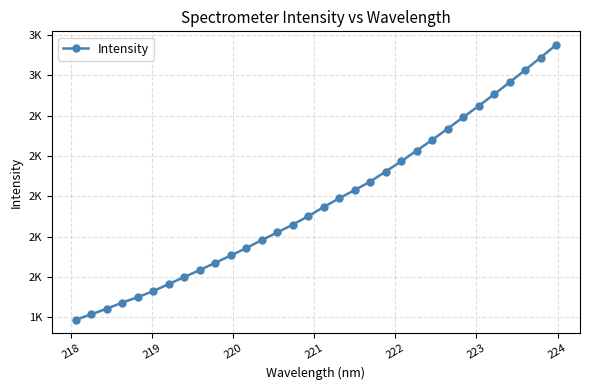

Is this an area chart (filled region under the line)?

No